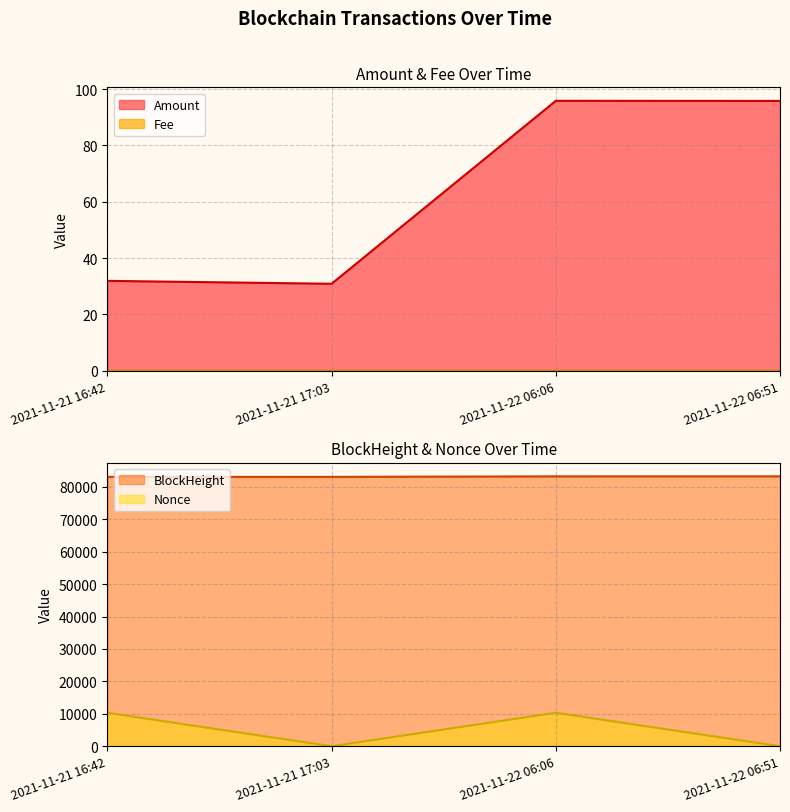

The Fee series shows 0.0 at 2021-11-22 06:51. True or false?

True